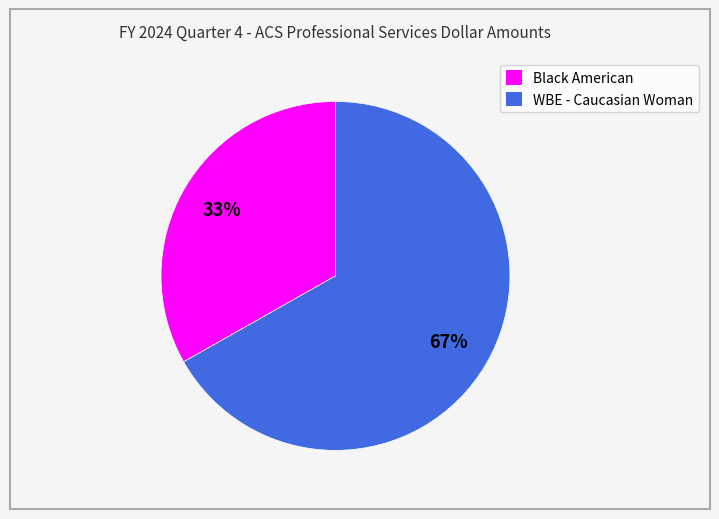

To the nearest percent, what is the average slice percentage?

50%